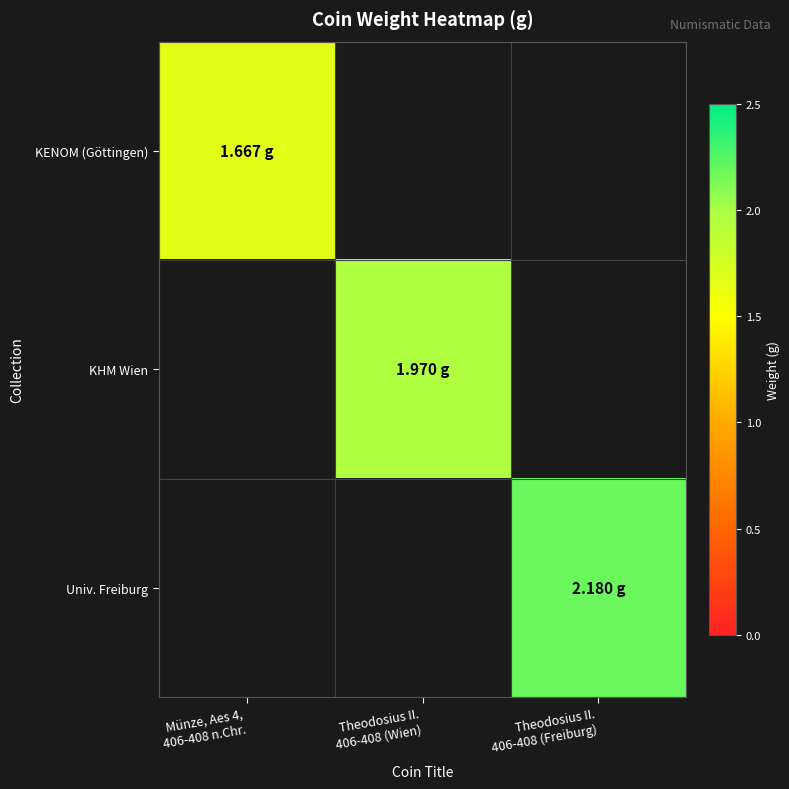

Is the value of Univ. Freiburg at Münze, Aes 4, 406-408 n.Chr. greater than the value of KENOM (Göttingen) at Theodosius II. 406-408 (Freiburg)?

No